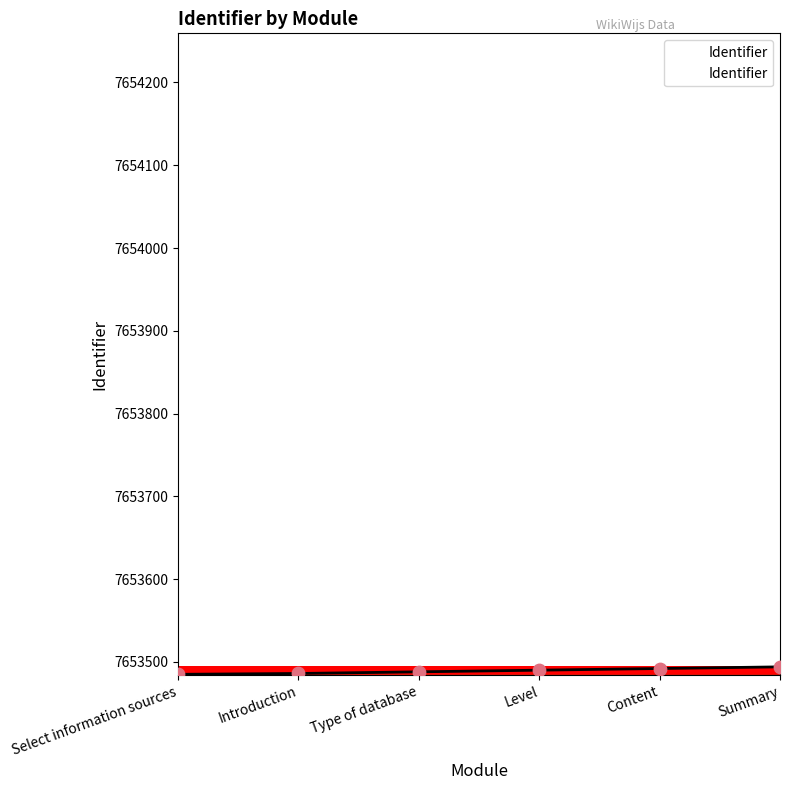

Approximately how many times larger is the value at Introduction compared to Content?

1.0